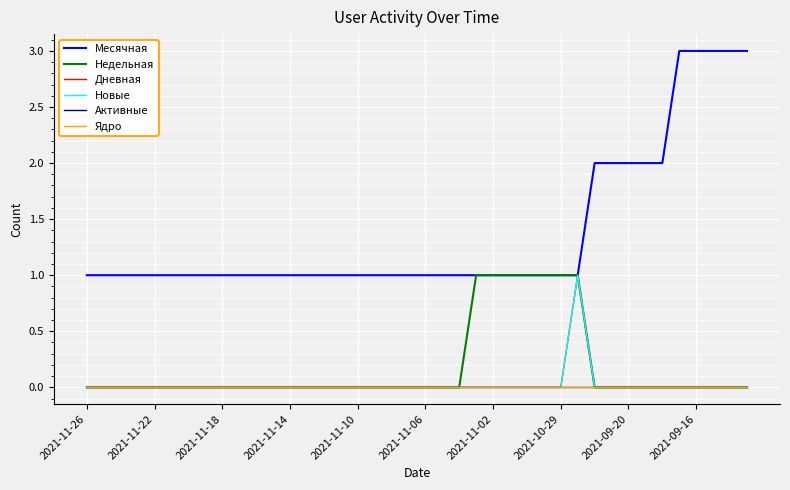

Which series has the largest range (max minus min)?

Месячная